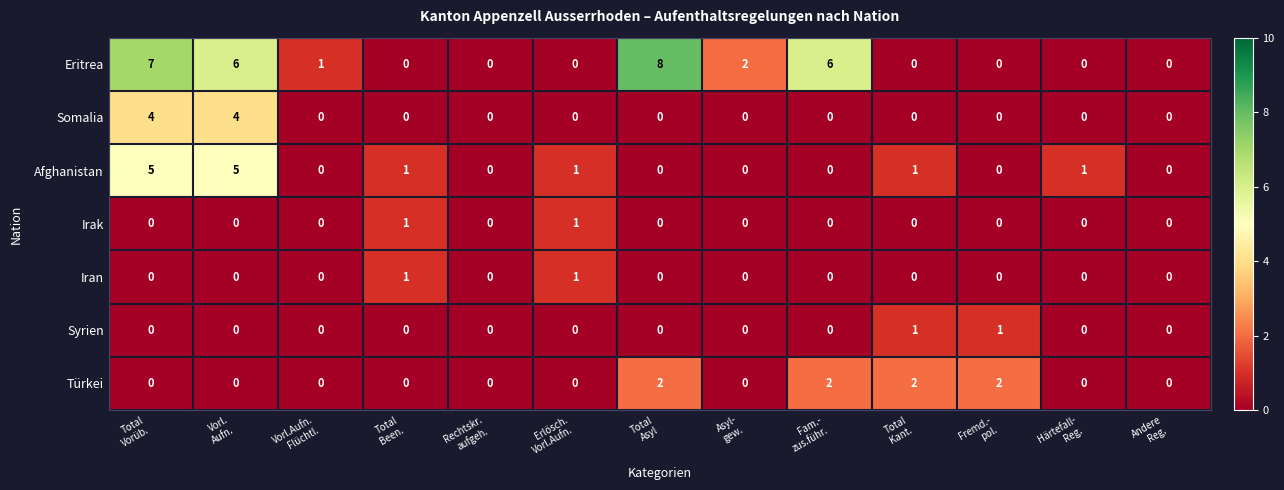

Which series has the largest range (max minus min)?

Eritrea